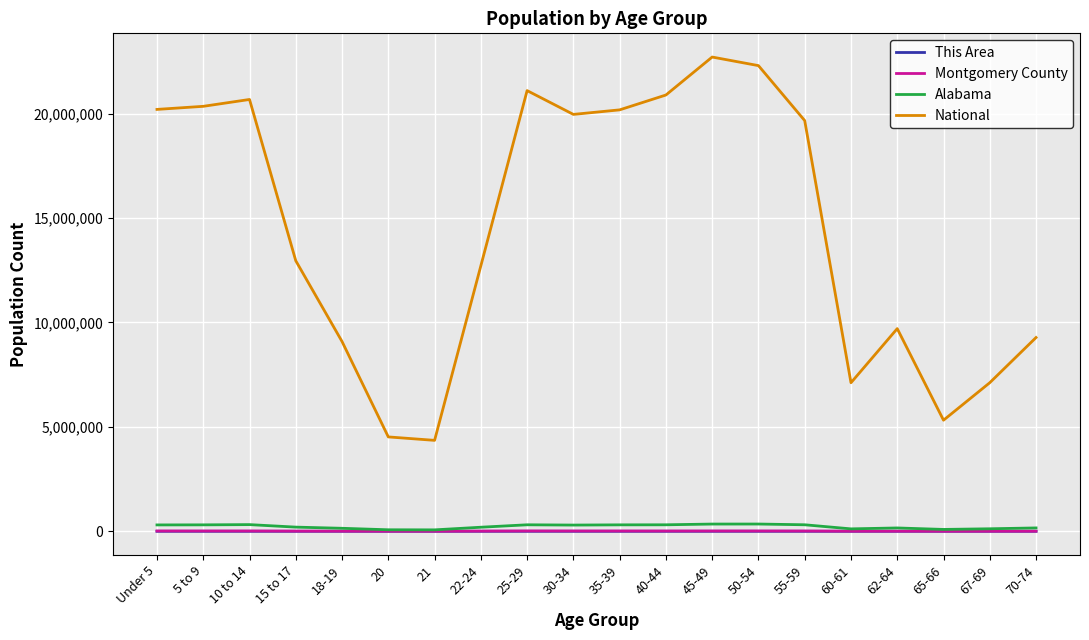

What is the total value across all series at 25-29?

21430227